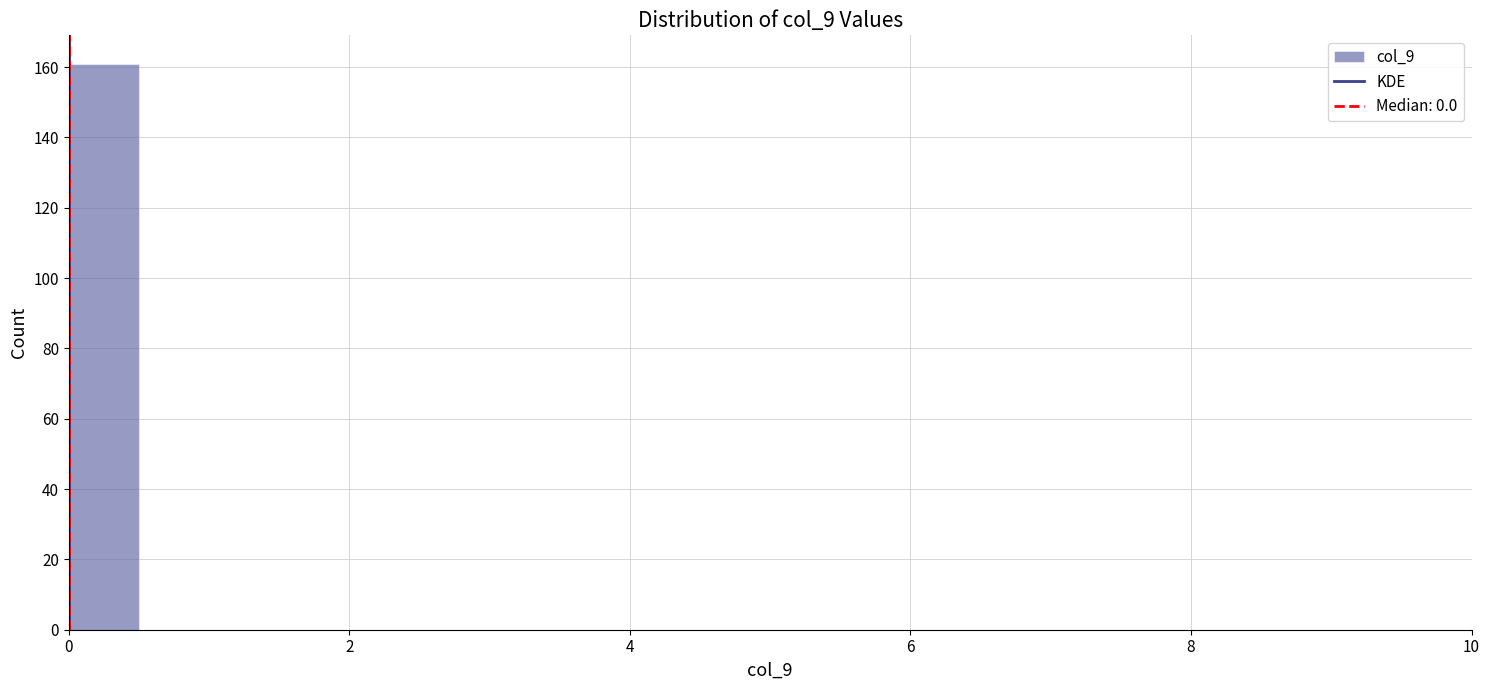

Around what value on the x-axis is the tallest bar? Give the approximate position of its centre, as read against the axis.

0.2